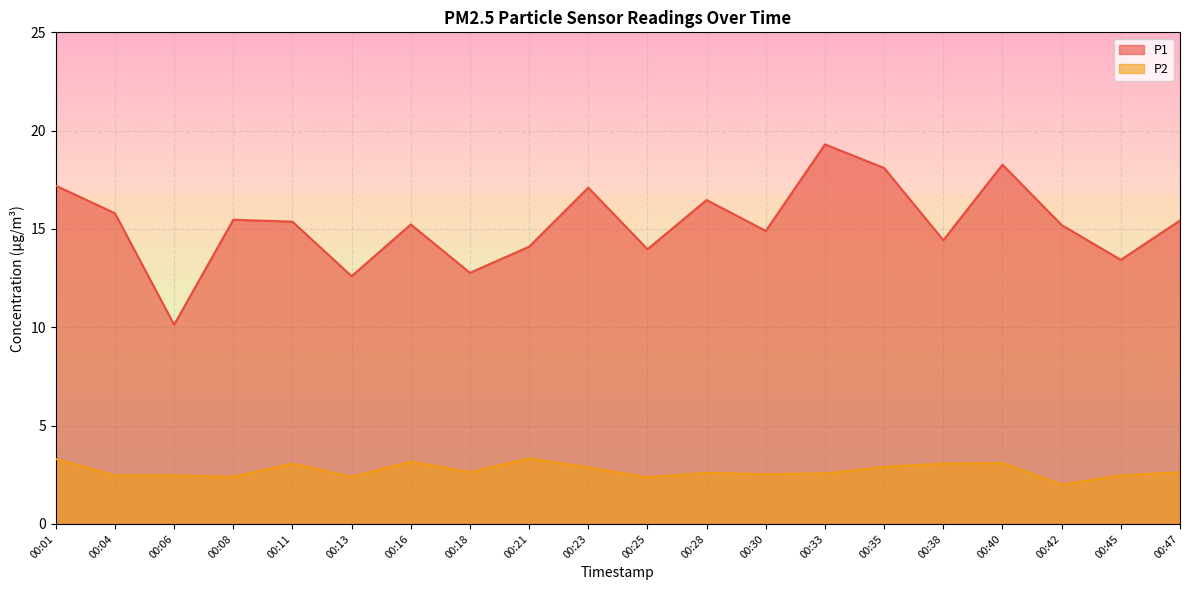

How many values in the P1 series are below 15?

8